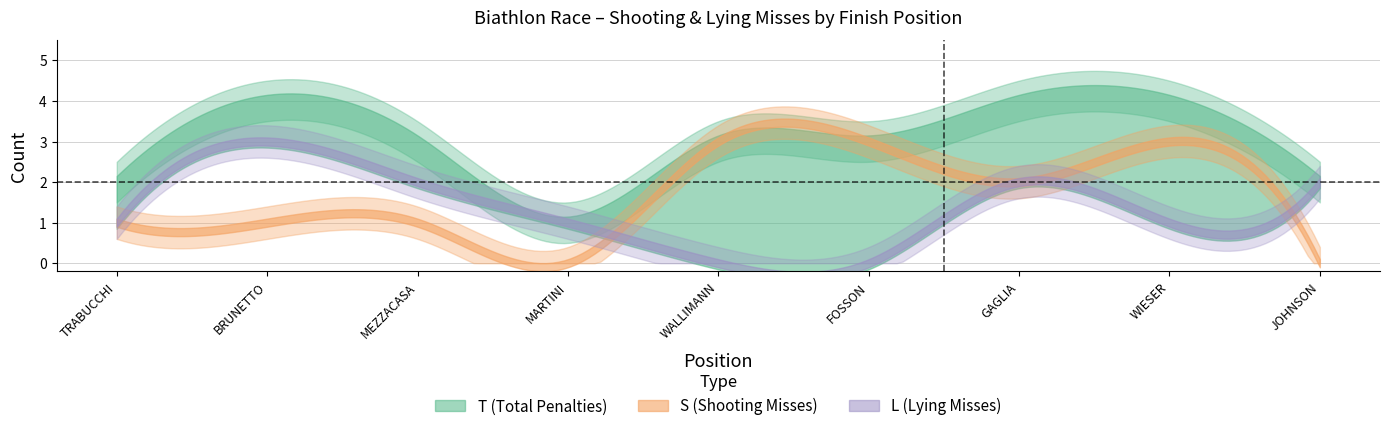

What is the difference between the maximum and second lowest values in the S series?

3